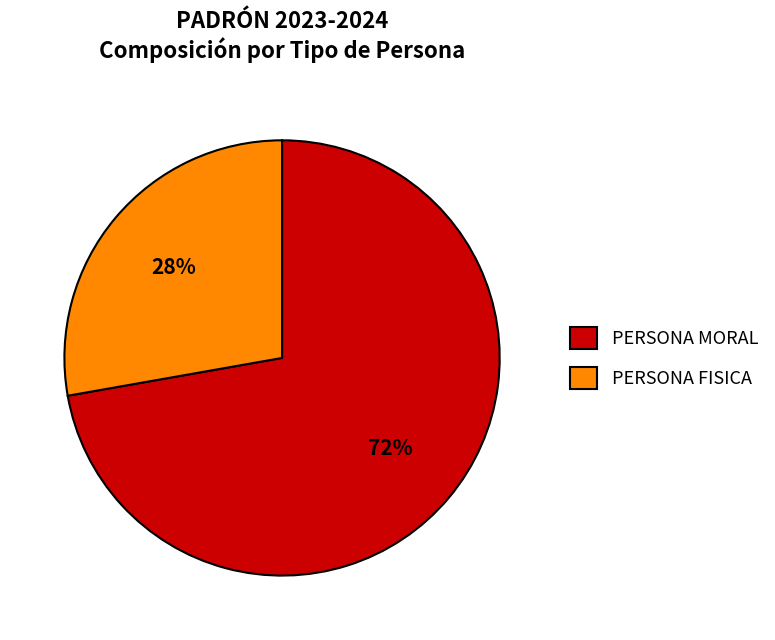

The PERSONA MORAL slice represents 72% of the pie. True or false?

True